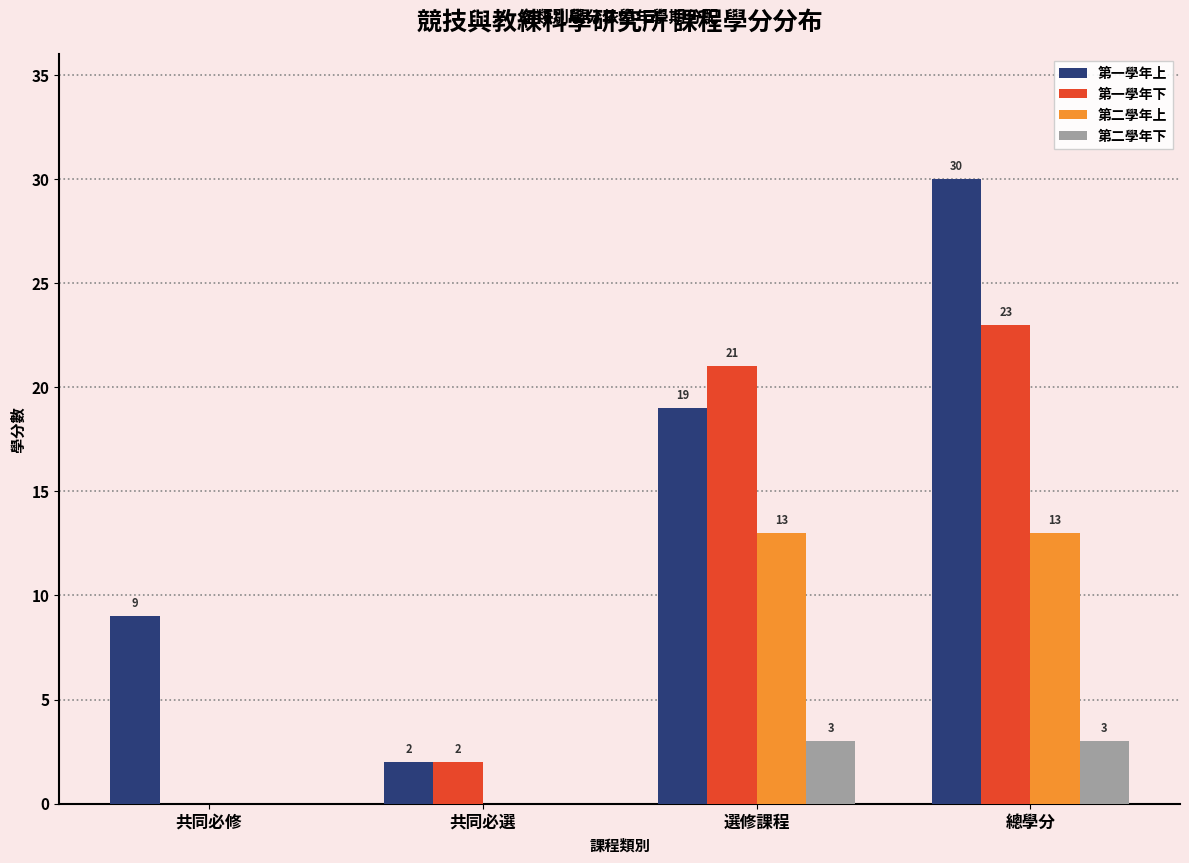

Between 共同必修 and 總學分, which series saw the biggest shift?

第一學年下